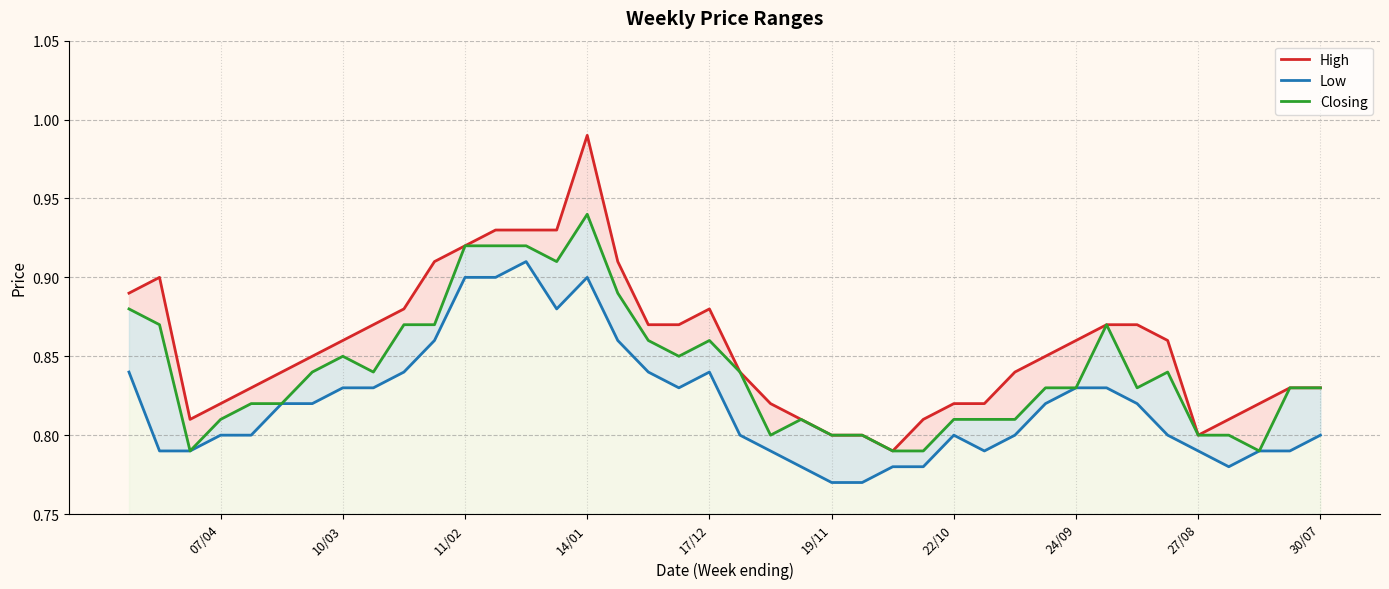

How many interior local peaks does the High series have?

3